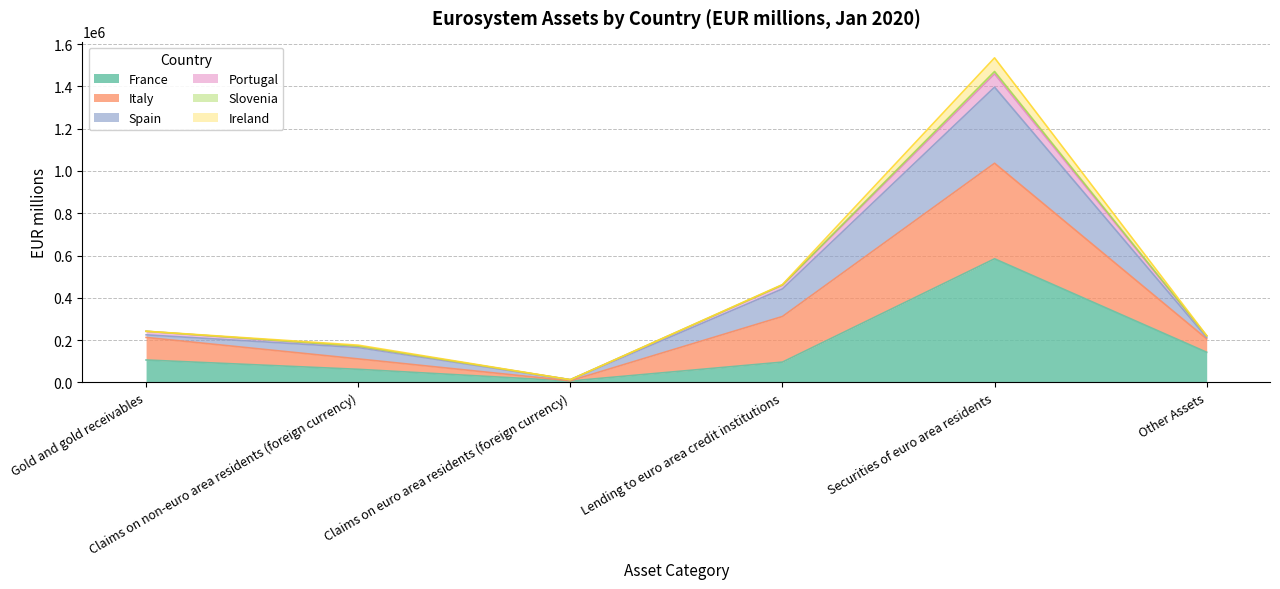

How many lines are shown in the chart?

6